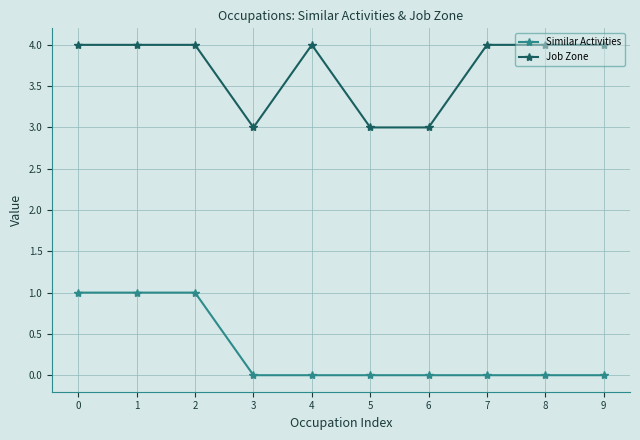

Is the value of Job Zone at 7 greater than the value of Similar Activities at 5?

Yes